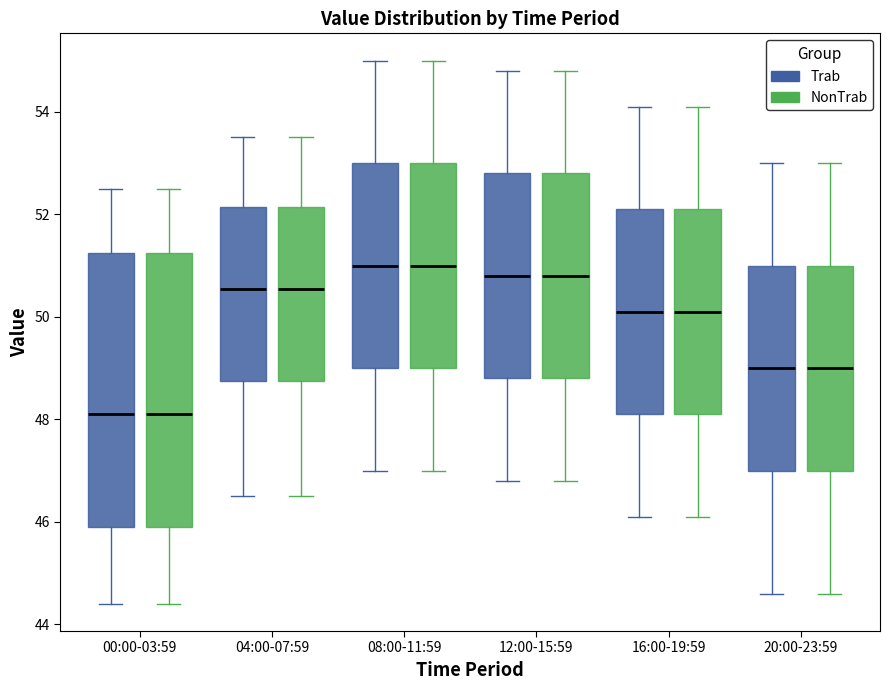

Where does the median line of the box for 00:00-03:59 (NonTrab) sit on the y-axis? The values are not printed on the chart, so give them approximately, as read against the axis.

48.2